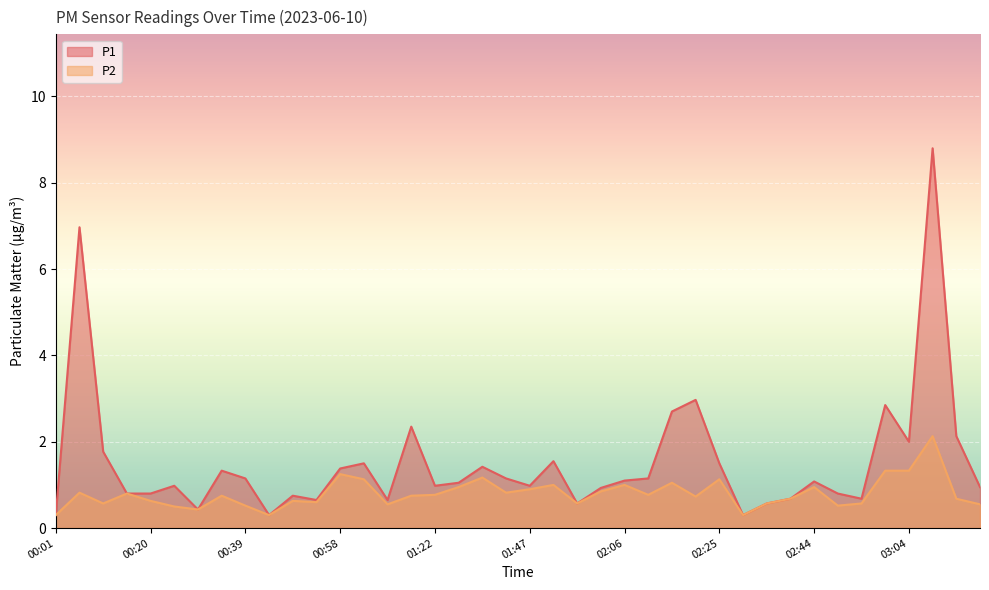

How many data points in P1 are less than 1?

19